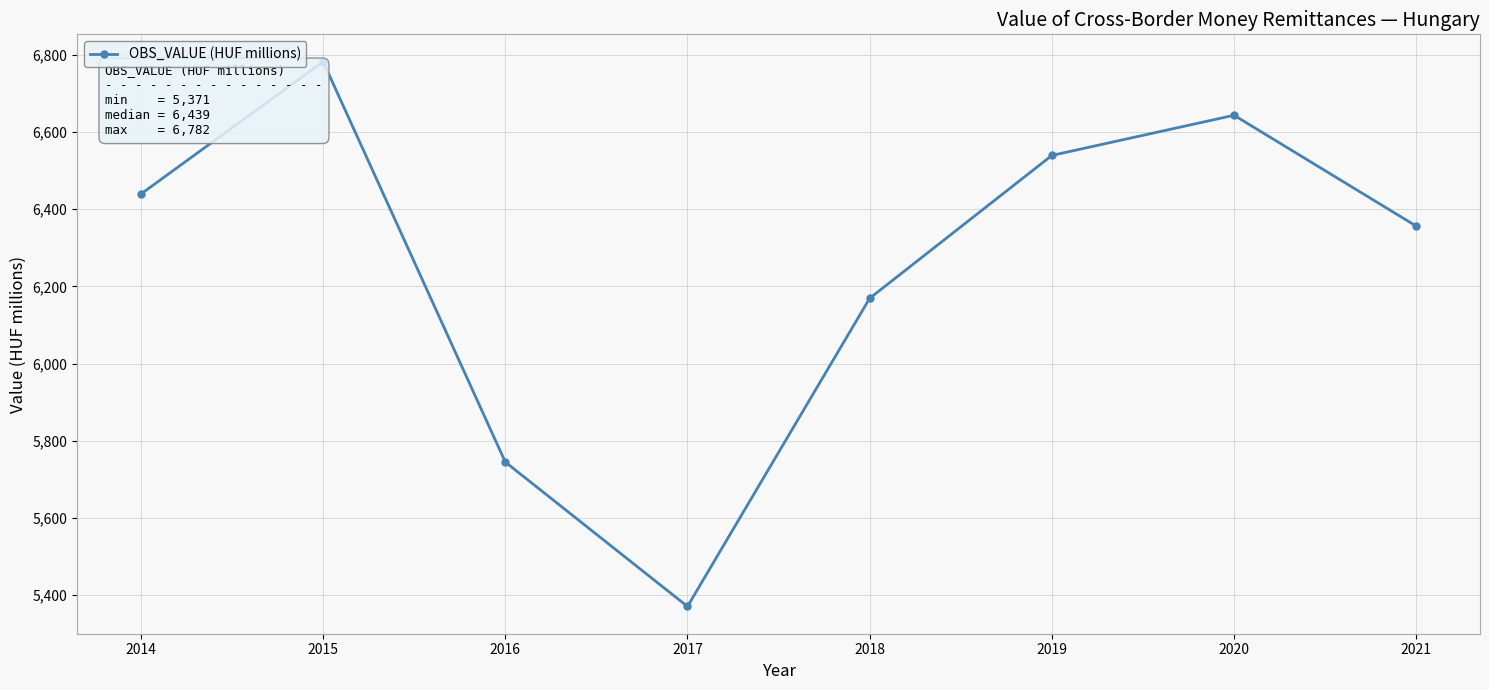

How many interior local valleys (lower than both neighbors) does the data have?

1